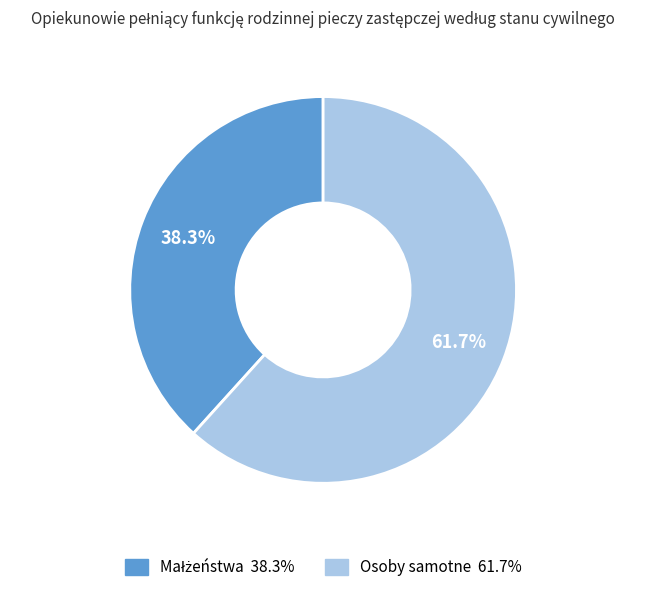

What is the majority slice?

Osoby samotne